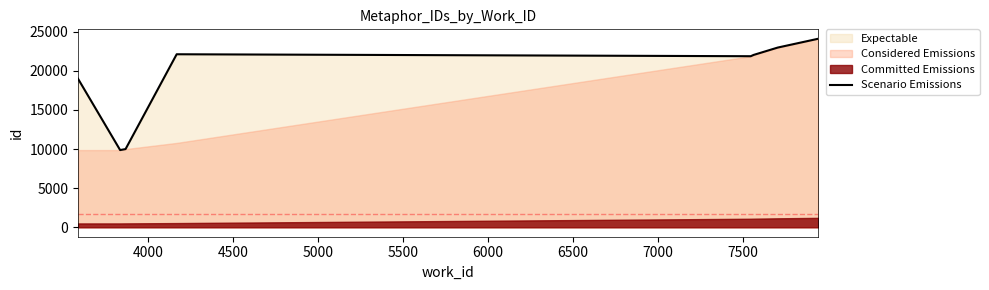

What is the minimum value for Scenario Emissions?

9866